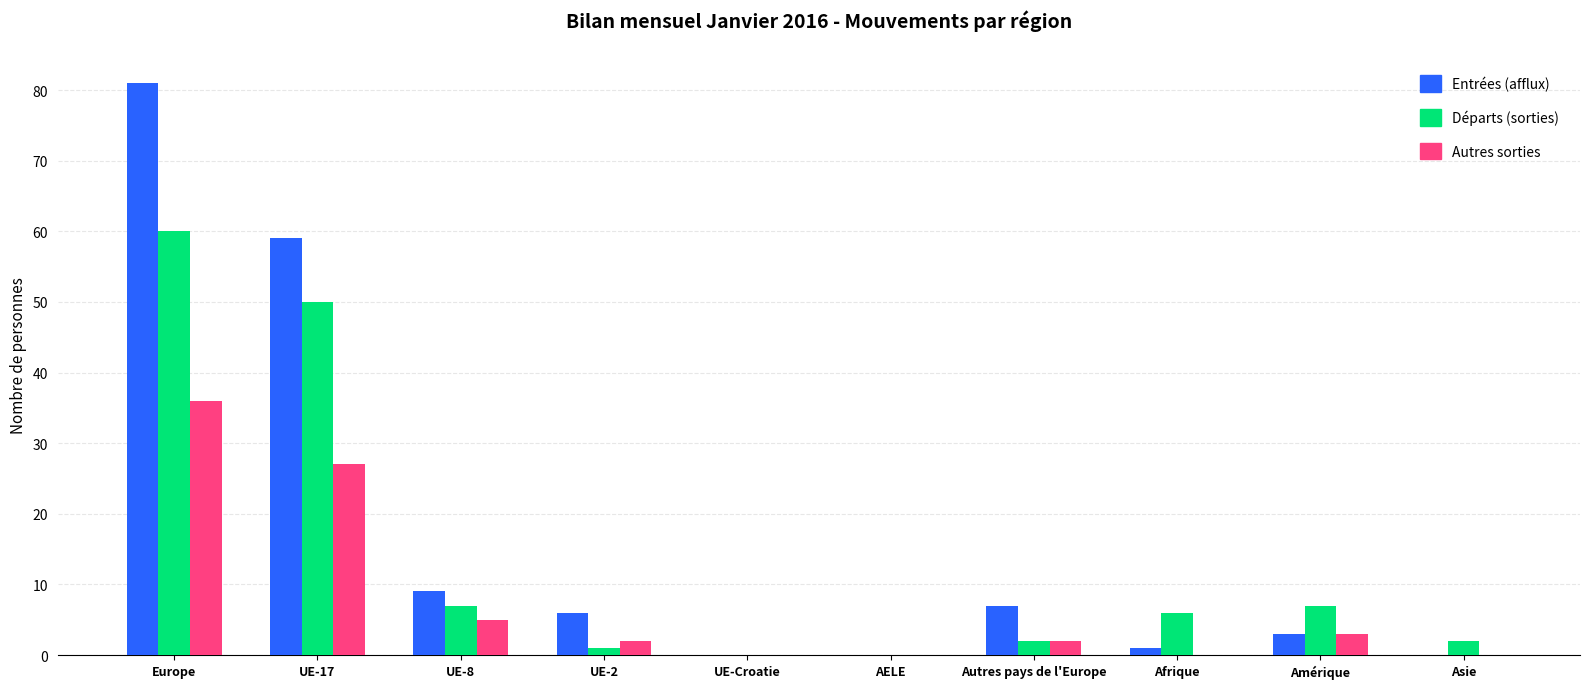

Is the value of Départs (sorties) at UE-Croatie greater than the value of Entrées (afflux) at UE-2?

No